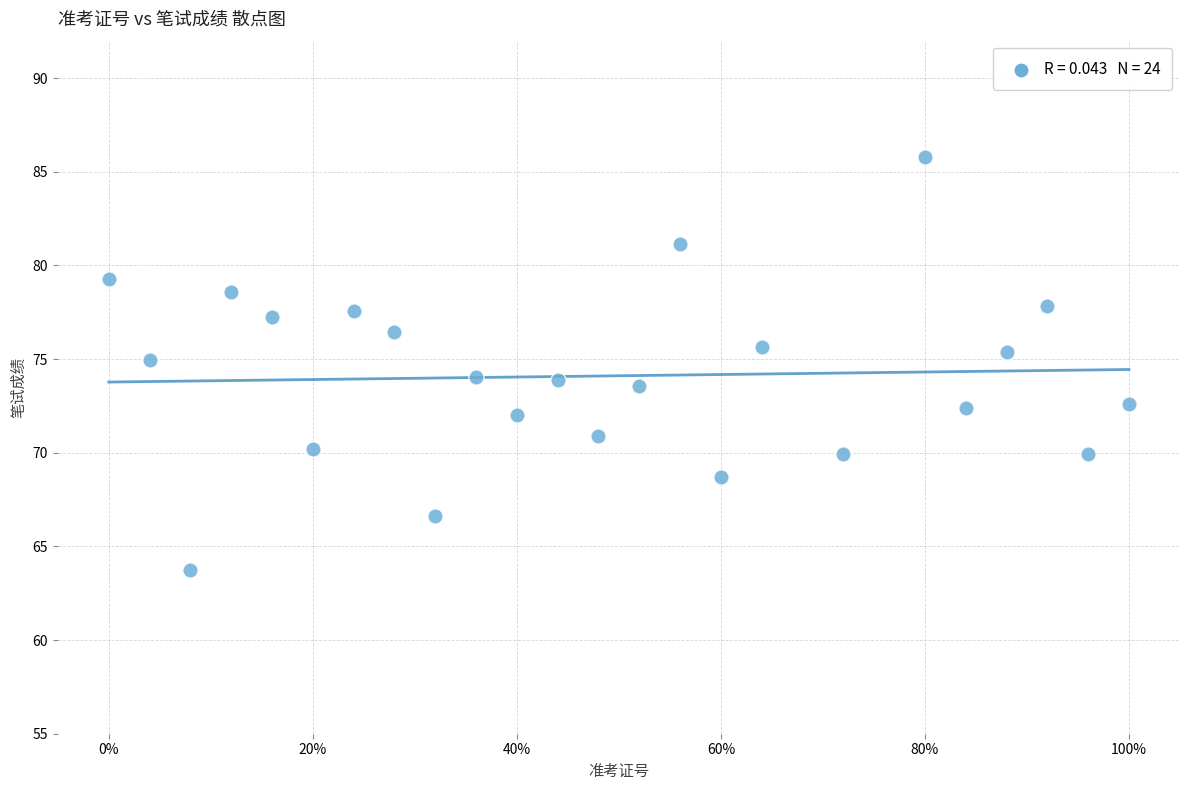

What is the range of Y values (max minus min)?

22.1